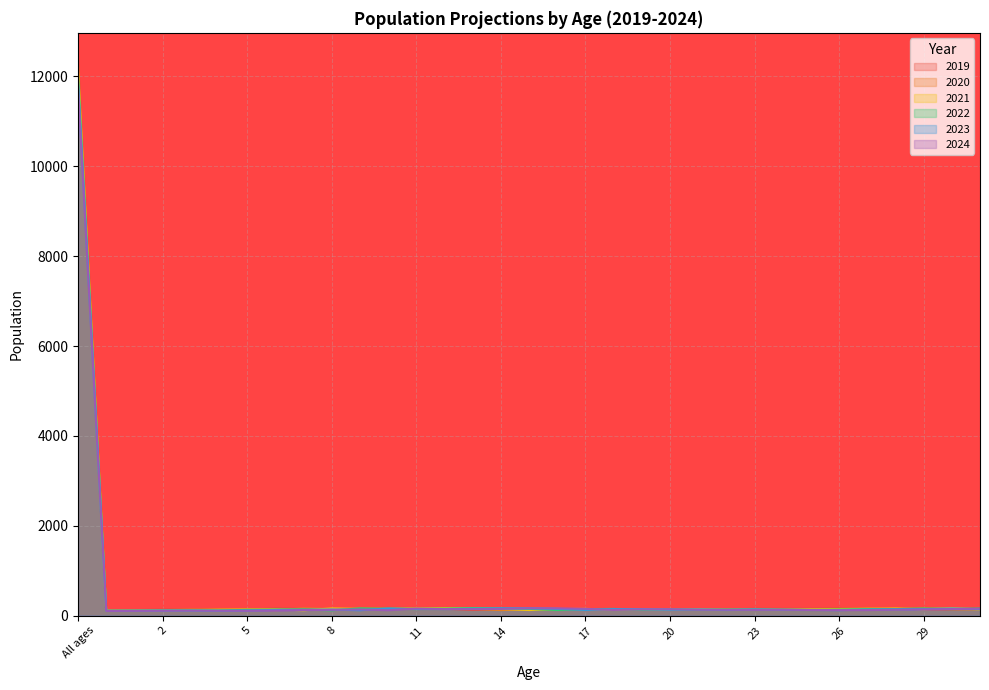

What is the spread (max minus min) of values at 6?

53.0